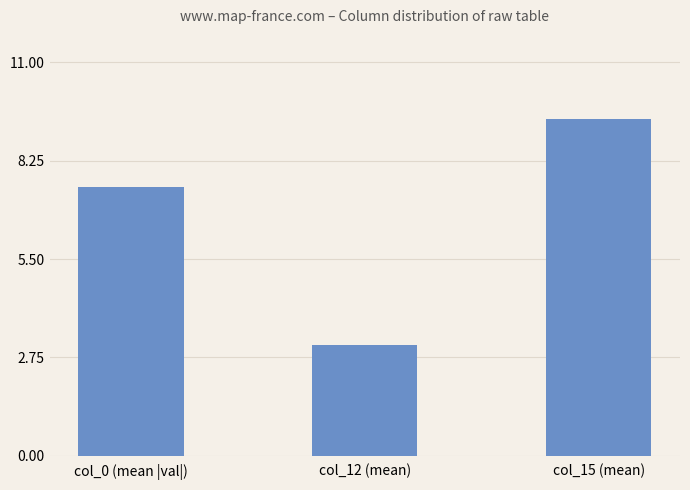

Where does the data first go above 7?

col_0 (mean |val|)